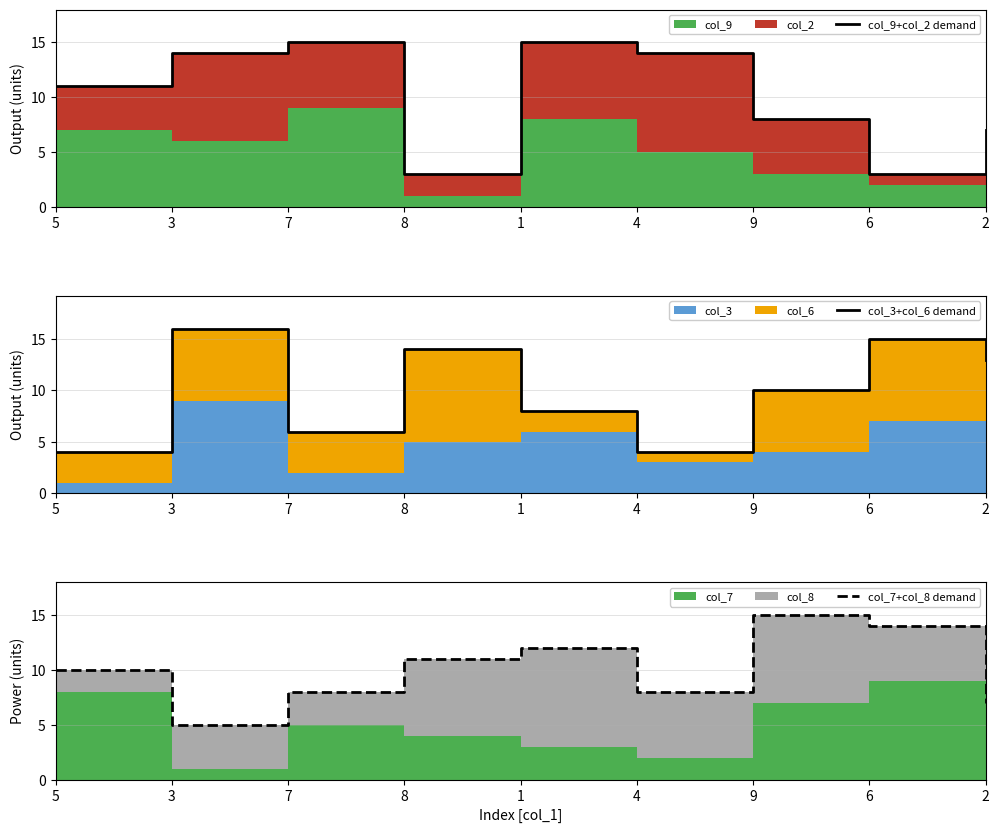

Reading right to left, what are all the values shown in this chart?

col_9+col_2 demand: 2=7	6=3	9=8	4=14	1=15	8=3	7=15	3=14	5=11
col_3+col_6 demand: 2=13	6=15	9=10	4=4	1=8	8=14	7=6	3=16	5=4
col_7+col_8 demand: 2=7	6=14	9=15	4=8	1=12	8=11	7=8	3=5	5=10